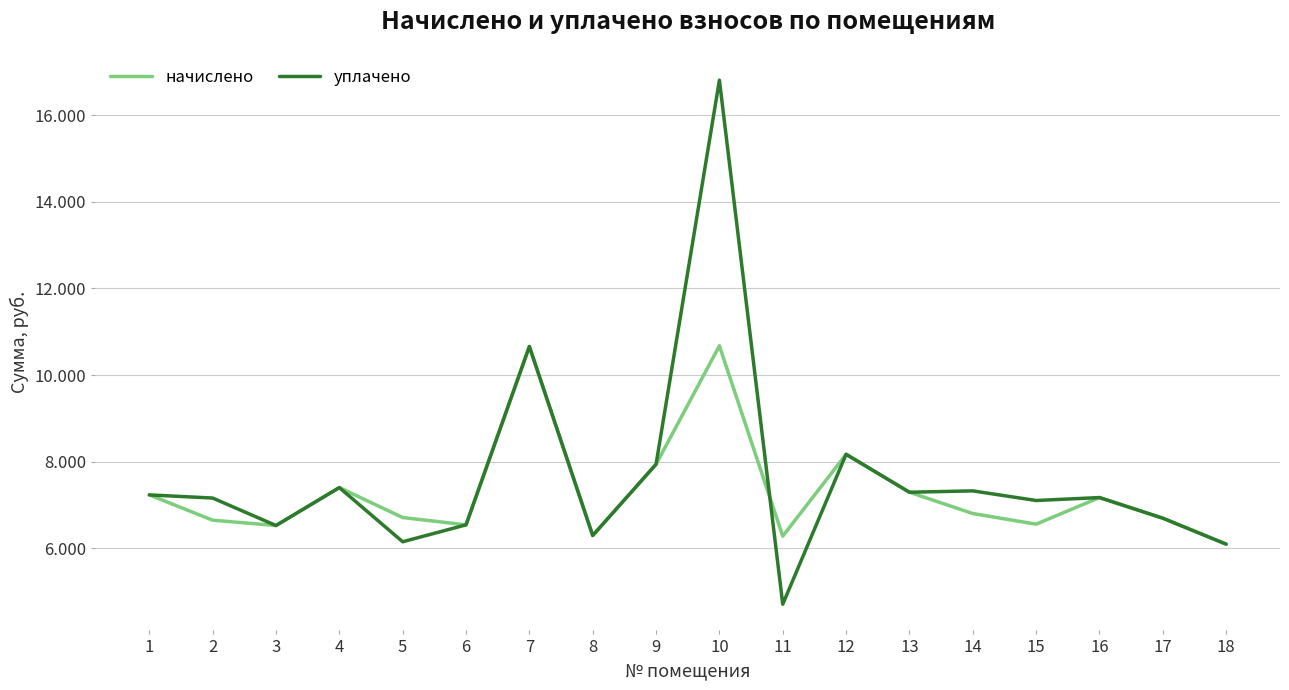

What is the value of the начислено point at the 3rd from the left?

6528.0